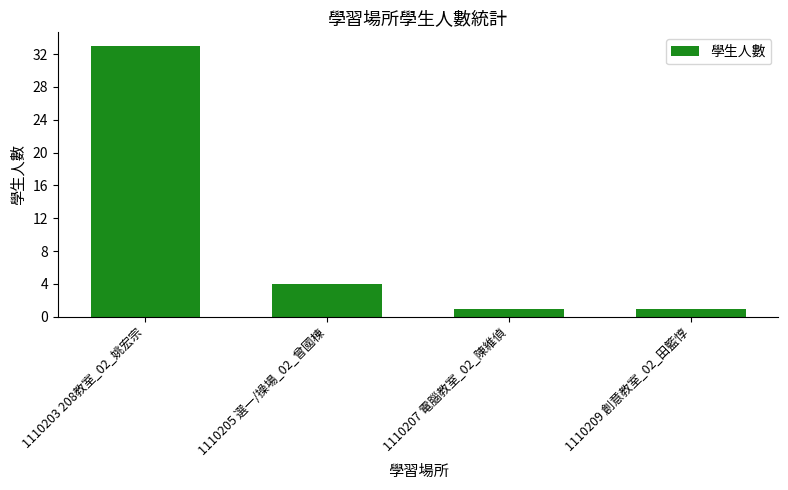

What is the label of the 3rd bar from the left?

1110207 電腦教室_02_陳維偵